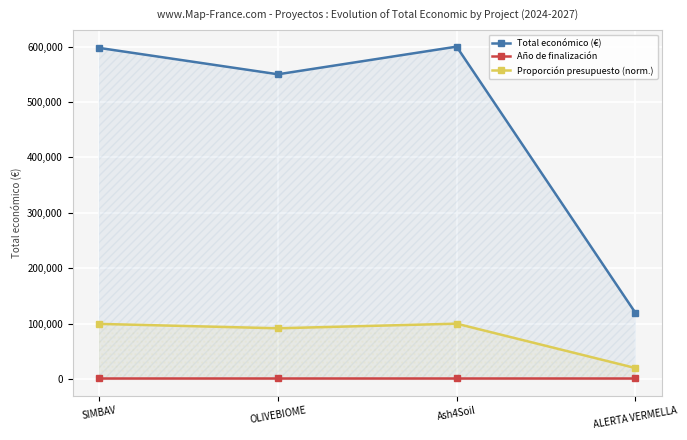

Rank the series at ALERTA VERMELLA from highest to lowest value.

Total económico (€), Proporción presupuesto (norm.), Año de finalización